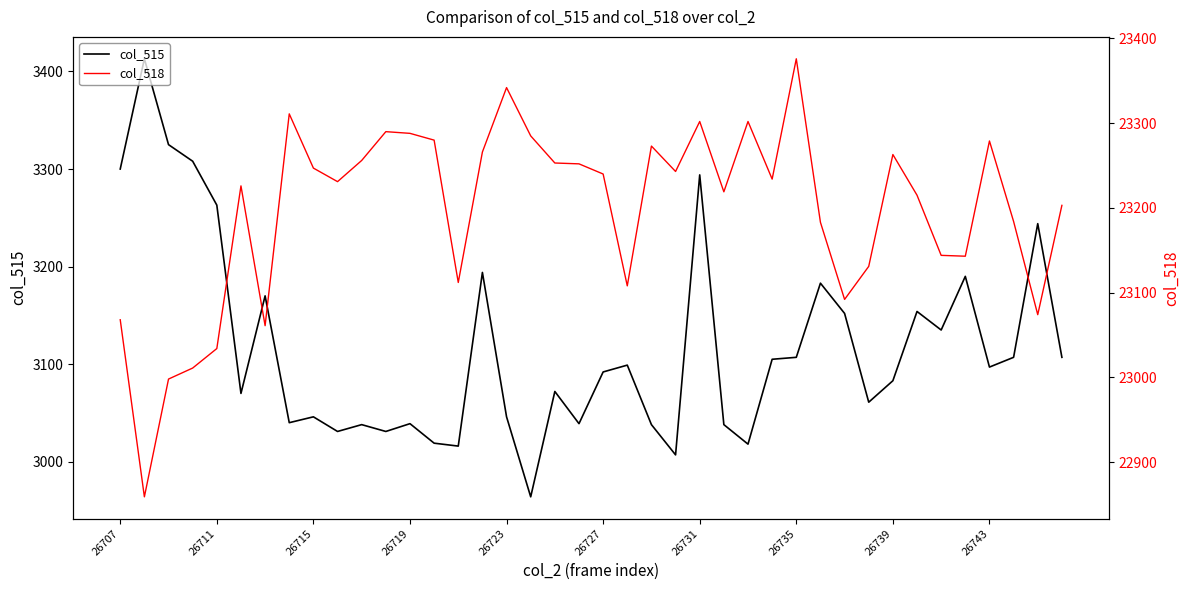

What is the difference between the highest and lowest values at 31?

20070